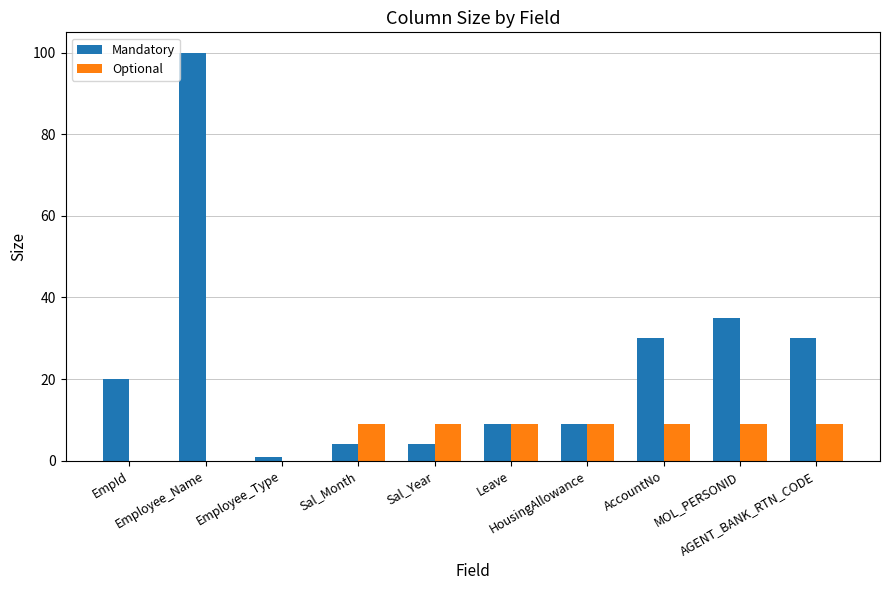

What is the total value across all series at MOL_PERSONID?

44